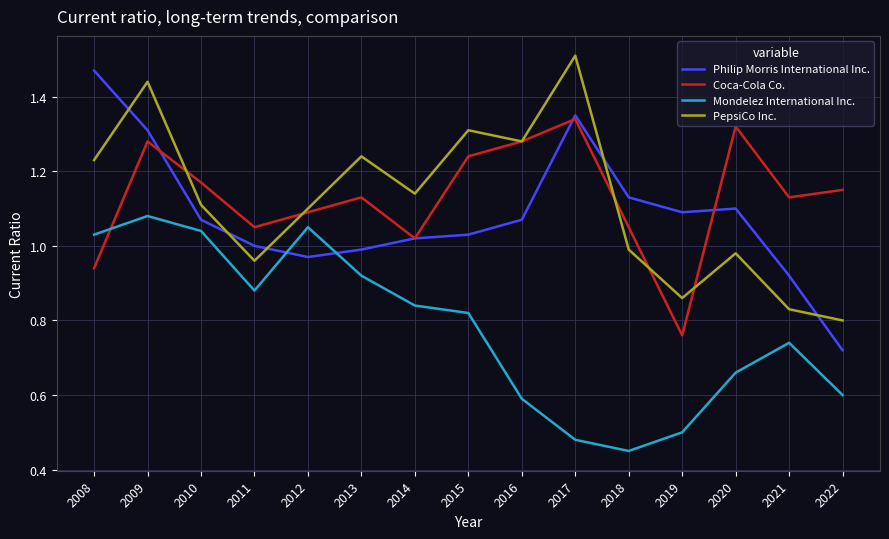

True or false: Mondelez International Inc. has a value of 1.3 at 2011.

False